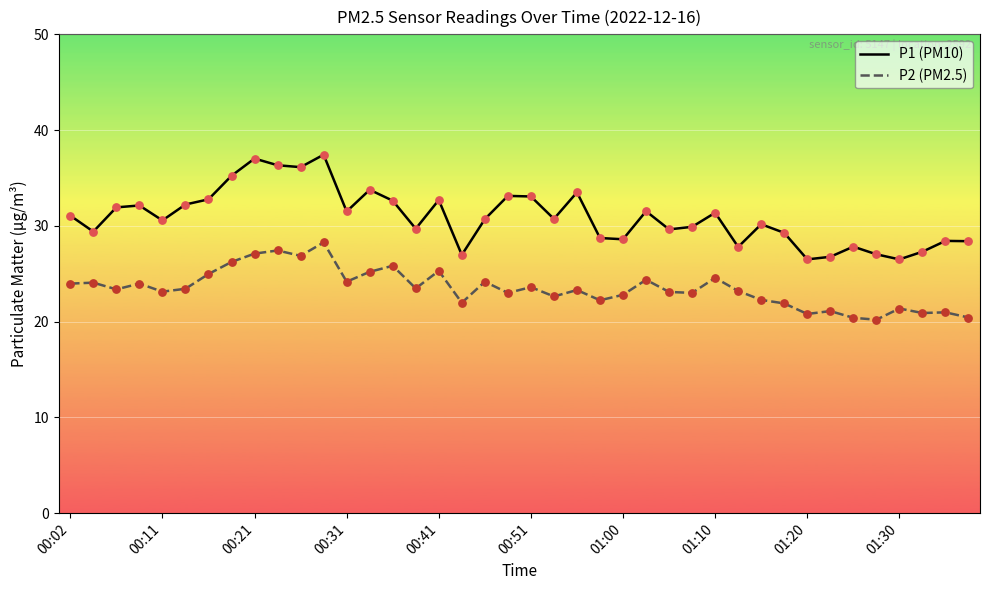

Which series has the largest total across all categories?

P1 (PM10)